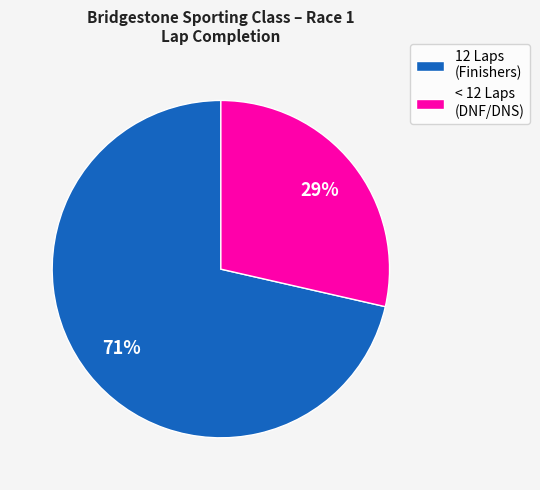

The 12 Laps (Finishers) slice represents 71% of the pie. True or false?

True